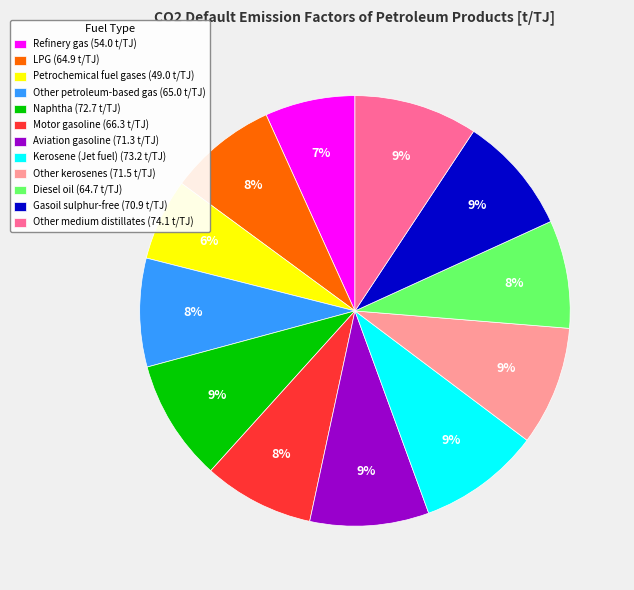

Approximately how many times larger is the value at Aviation gasoline (71.3 t/TJ) compared to Kerosene (Jet fuel) (73.2 t/TJ)?

1.0